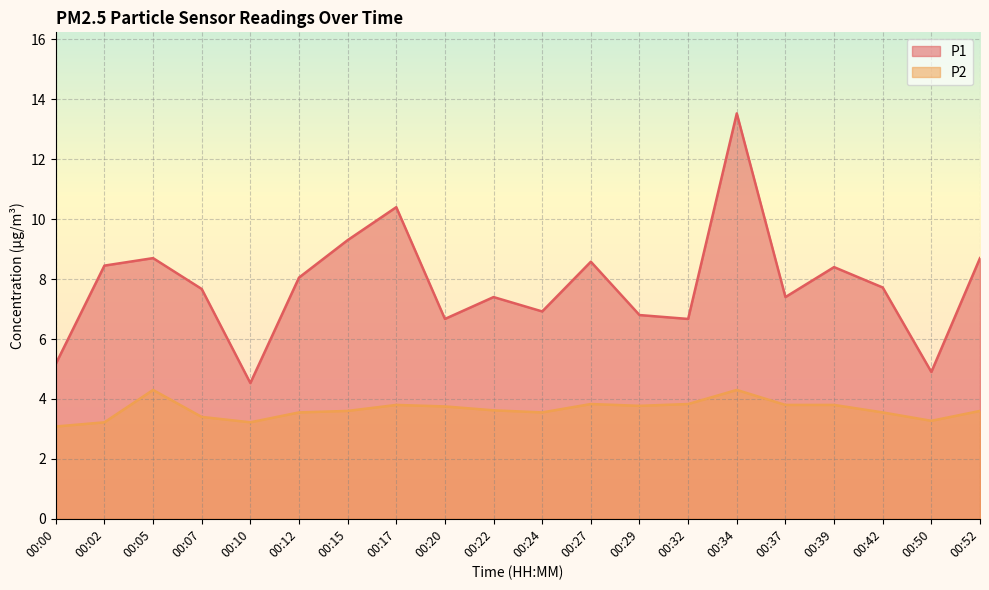

In P1, how many points are higher than both neighbors (excluding endpoints)?

6